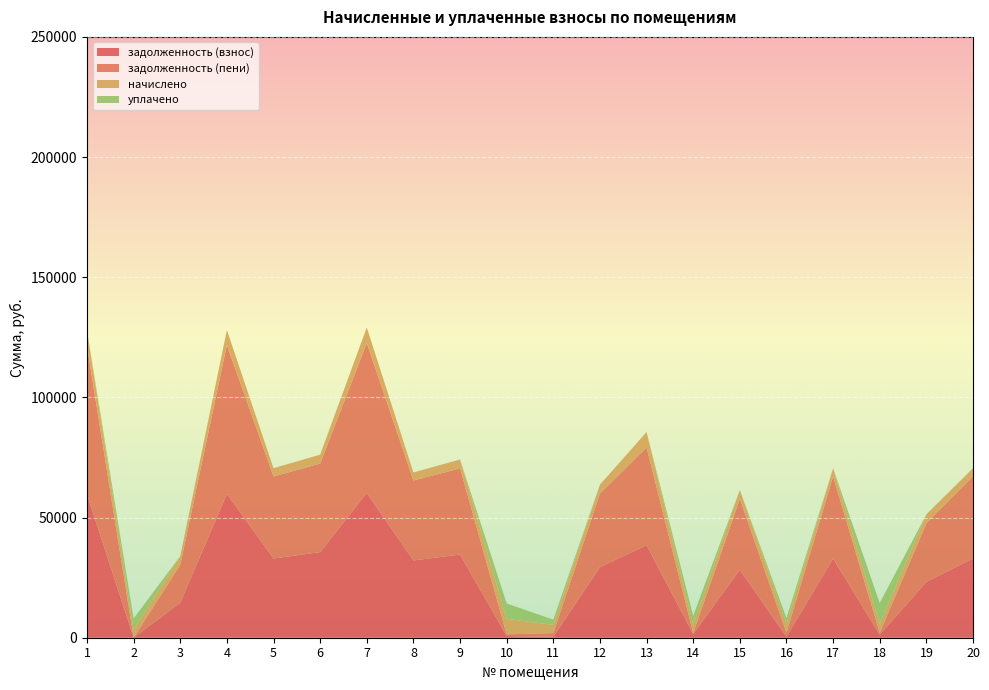

Reading left to right, extract all data points from this chart.

задолженность (взнос): 59666.3	0.0	14569.9	59864.9	32981.0	35614.1	60275.3	32149.7	34614.1	712.2	380.8	29377.3	38516.9	1519.6	28269.7	410.8	32981.0	1233.6	23206.7	32981.0
задолженность (пени): 61802.3	0.0	15772.3	61938.5	34123.4	36847.7	62411.3	33263.3	35847.7	712.2	1523.2	30610.9	40652.9	380.8	29503.3	1644.4	34123.4	822.4	24440.3	34123.4
начислено: 6408.0	3427.2	3607.2	6220.8	3427.2	3700.8	6408.0	3340.8	3700.8	6408.0	3427.2	3700.8	6408.0	3427.2	3700.8	3700.8	3427.2	3700.8	3700.8	3427.2
уплачено: 0.0	4582.0	0.0	0.0	0.0	0.0	0.0	0.0	0.0	6408.0	2211.5	0.0	0.0	3808.0	0.0	2433.7	0.0	8677.4	0.0	0.0